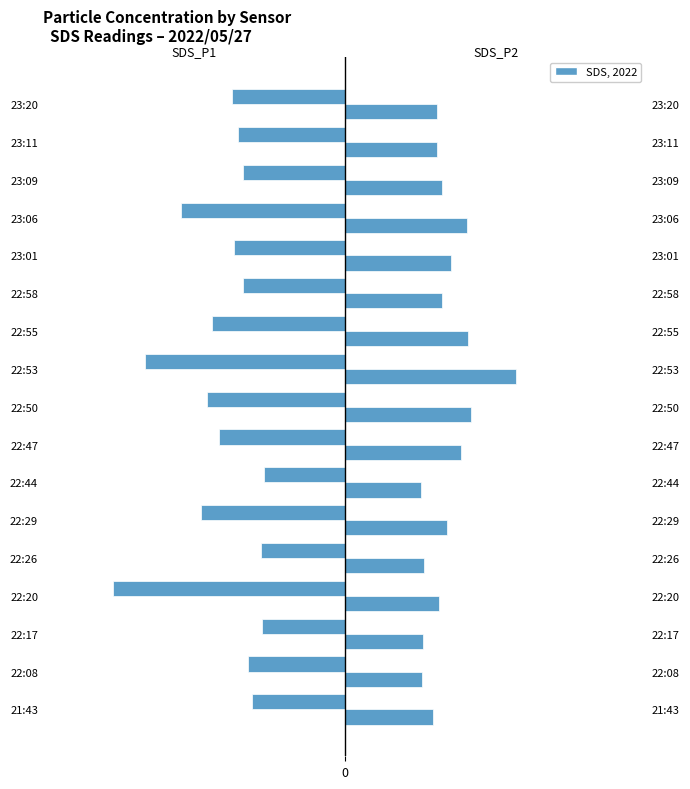

What is the difference between the maximum and minimum values in the SDS_P2 series?

1.9